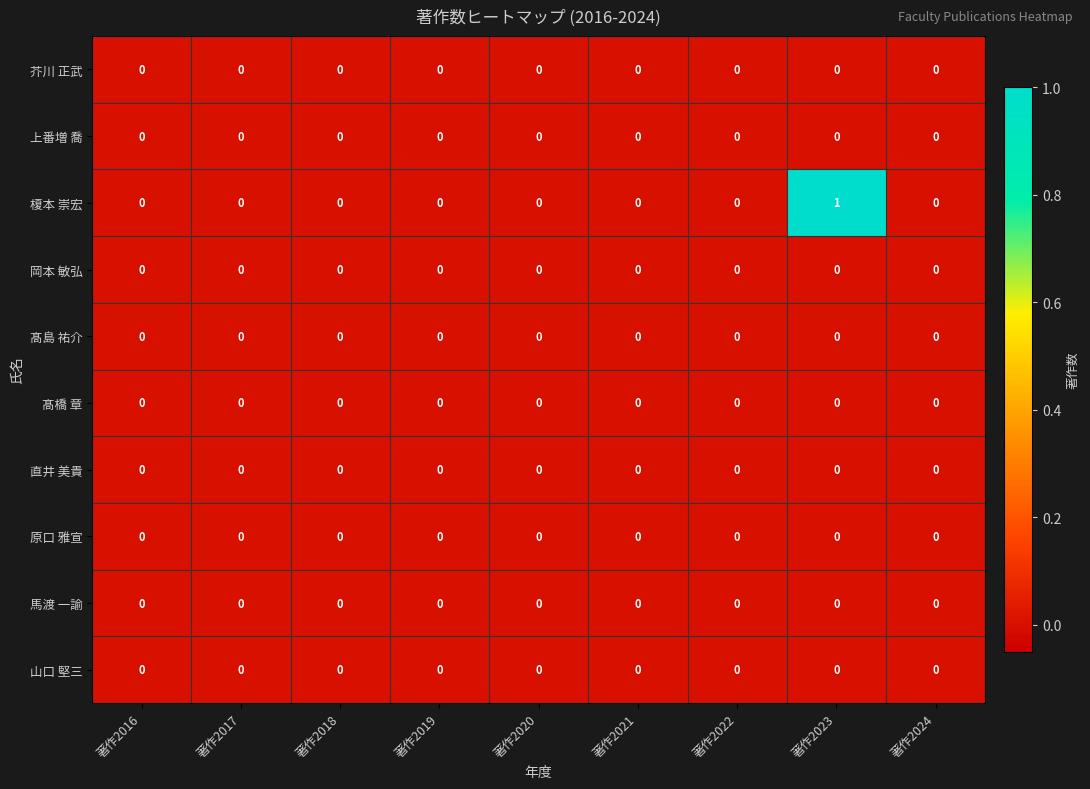

The value of 芥川 正武 at 著作2018 is 0. True or false?

True